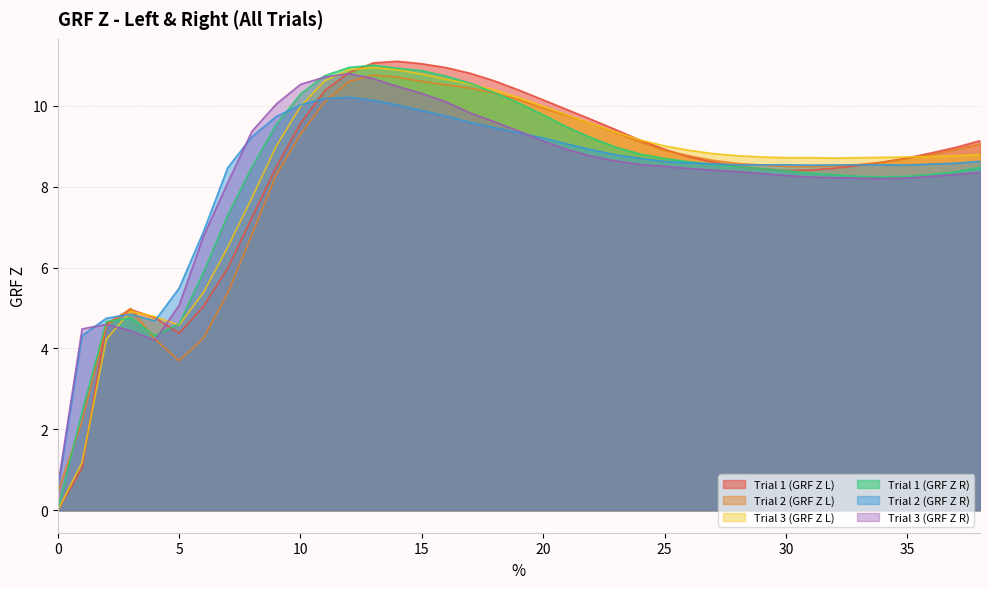

Does the chart display data point markers on the line(s)?

No